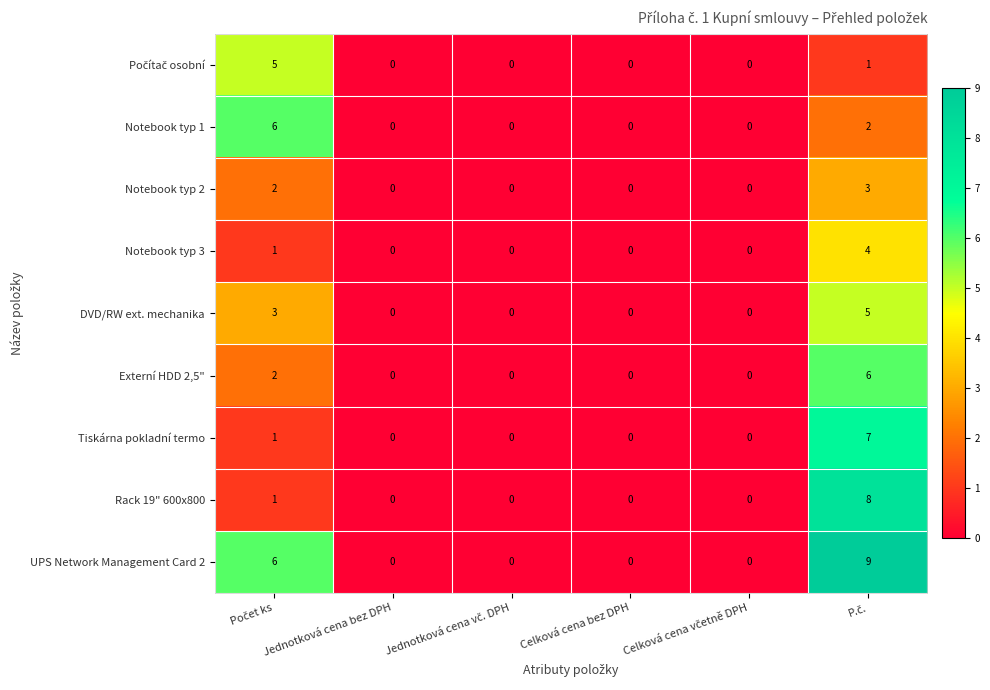

Which series has the largest range (max minus min)?

UPS Network Management Card 2